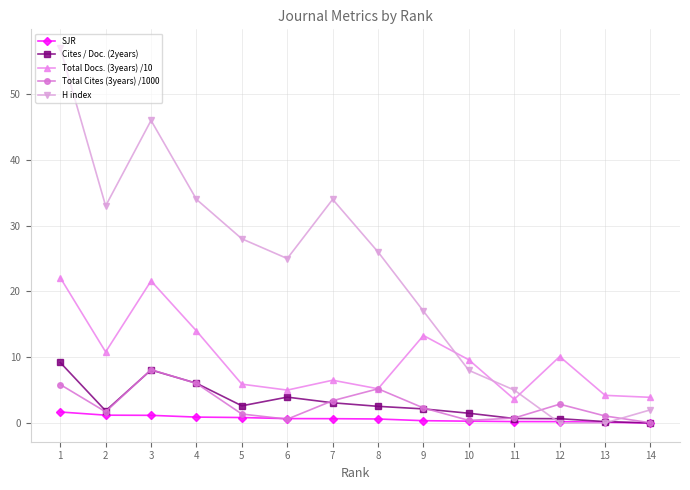

Where is the first local minimum for H index?

2